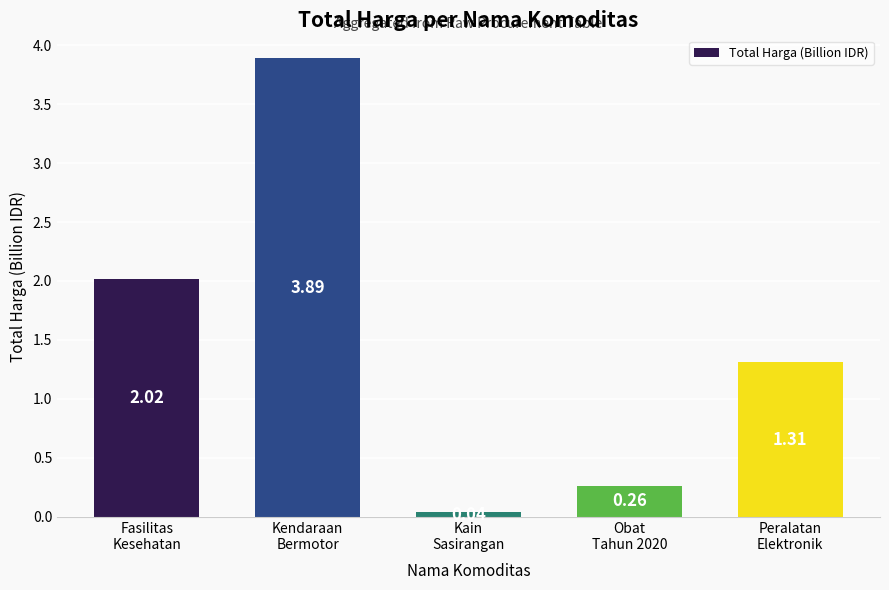

What is the value of the 2nd bar from the left?

3.9